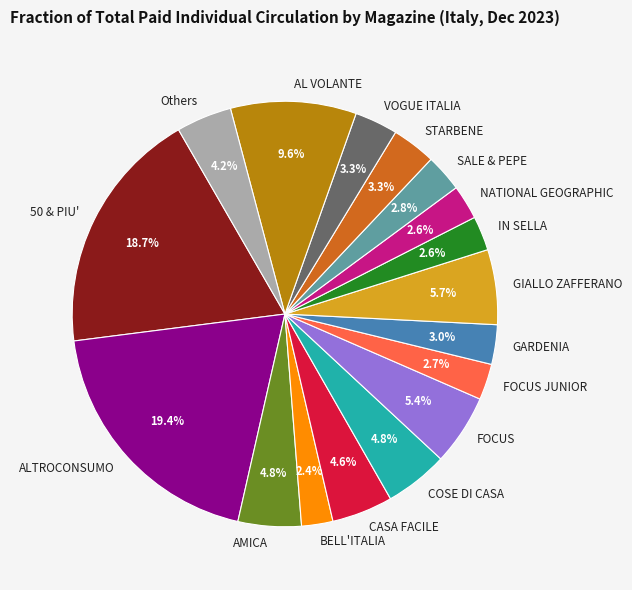

To the nearest percent, what is the combined percentage of BELL'ITALIA and NATIONAL GEOGRAPHIC?

5%